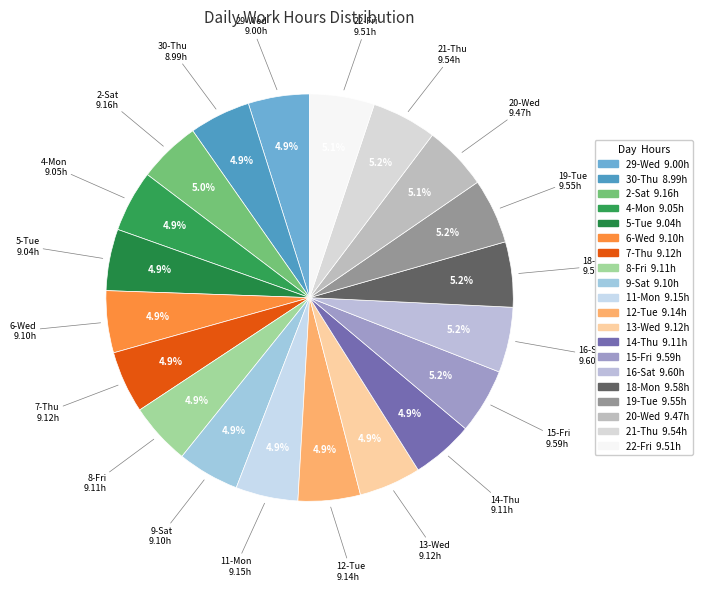

Is it true that 7-Thu is 5% of the pie?

True